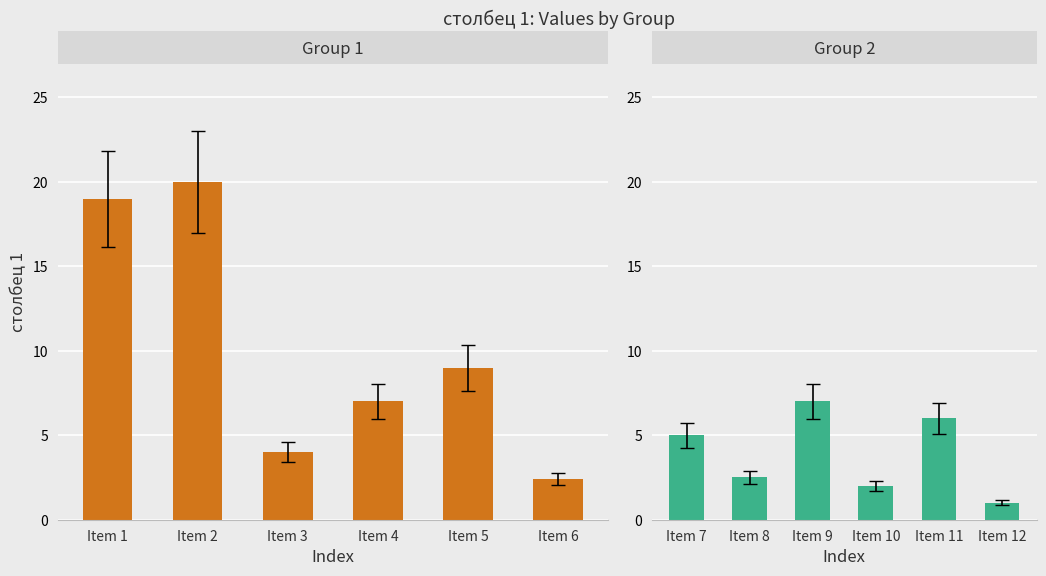

What is the value of the Group 2 bar at the 3rd from the left?

7.0